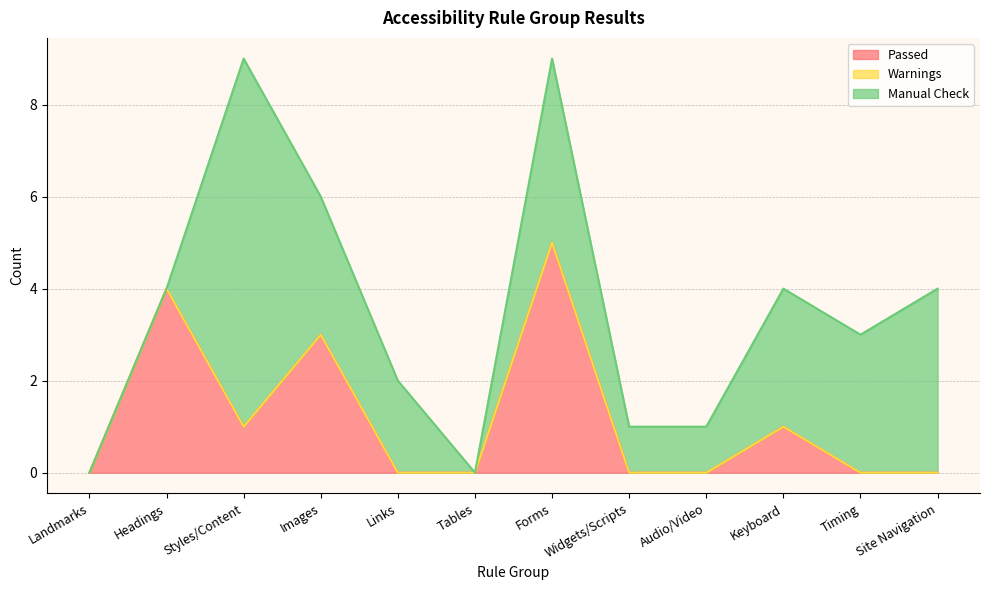

In Manual Check, how many points are lower than both neighbors (excluding endpoints)?

1